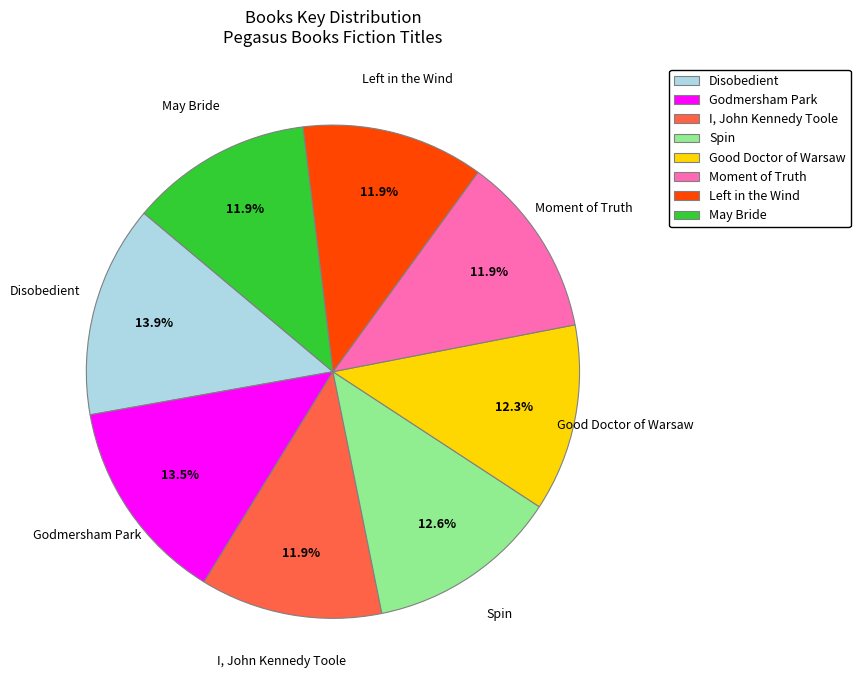

How many slices are in this pie chart?

8